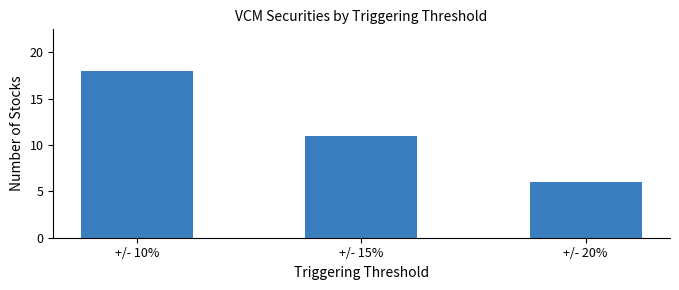

What is the maximum value shown in the chart?

18